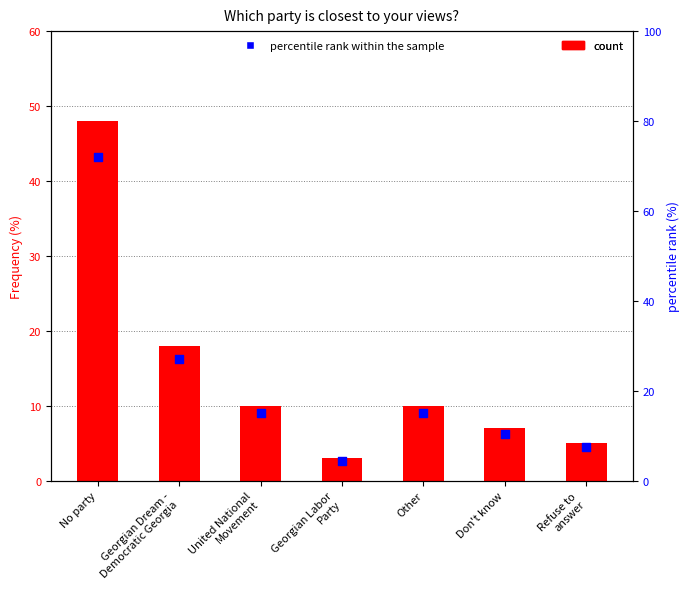

At how many categories does at least one series exceed 24?

2